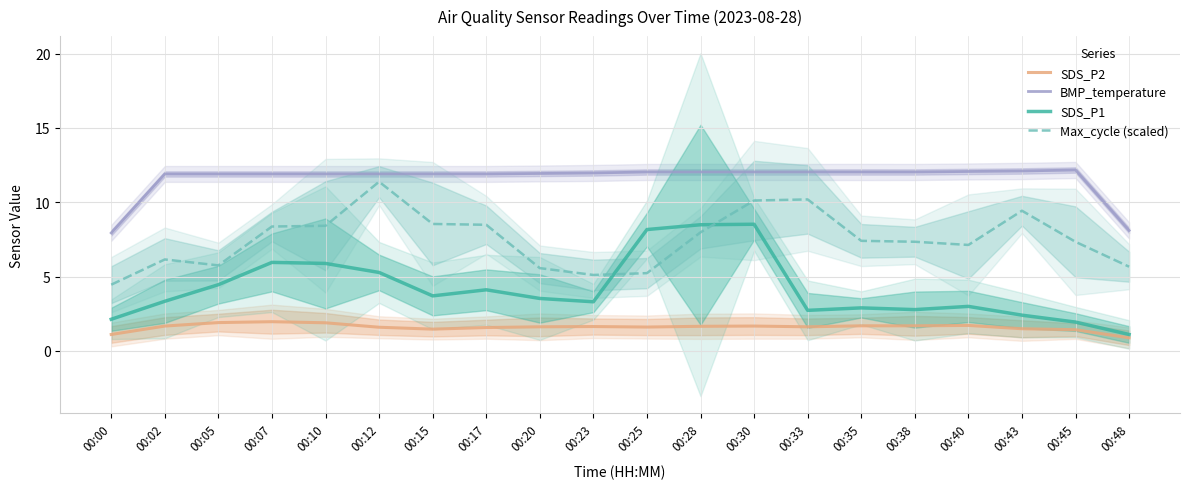

Reading left to right, what are all the values shown in this chart?

SDS_P2: 1.1	1.7	1.9	2.0	1.9	1.6	1.5	1.6	1.6	1.6	1.6	1.6	1.7	1.6	1.7	1.7	1.7	1.5	1.4	0.9
BMP_temperature: 7.9	11.9	11.9	11.9	11.9	11.9	11.9	11.9	11.9	12.0	12.0	12.0	12.0	12.0	12.0	12.0	12.1	12.1	12.2	8.1
SDS_P1: 2.1	3.3	4.5	5.9	5.9	5.3	3.7	4.1	3.5	3.3	8.2	8.5	8.5	2.7	2.9	2.8	3.0	2.4	1.9	1.1
Max_cycle (scaled): 4.5	6.1	5.7	8.4	8.4	11.4	8.5	8.5	5.6	5.1	5.2	8.0	10.1	10.2	7.4	7.3	7.1	9.4	7.3	5.7